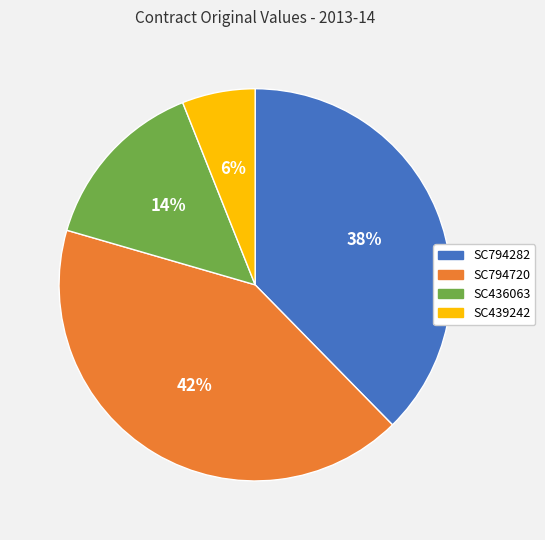

To the nearest percent, what is the combined percentage of SC436063 and SC794282?

52%